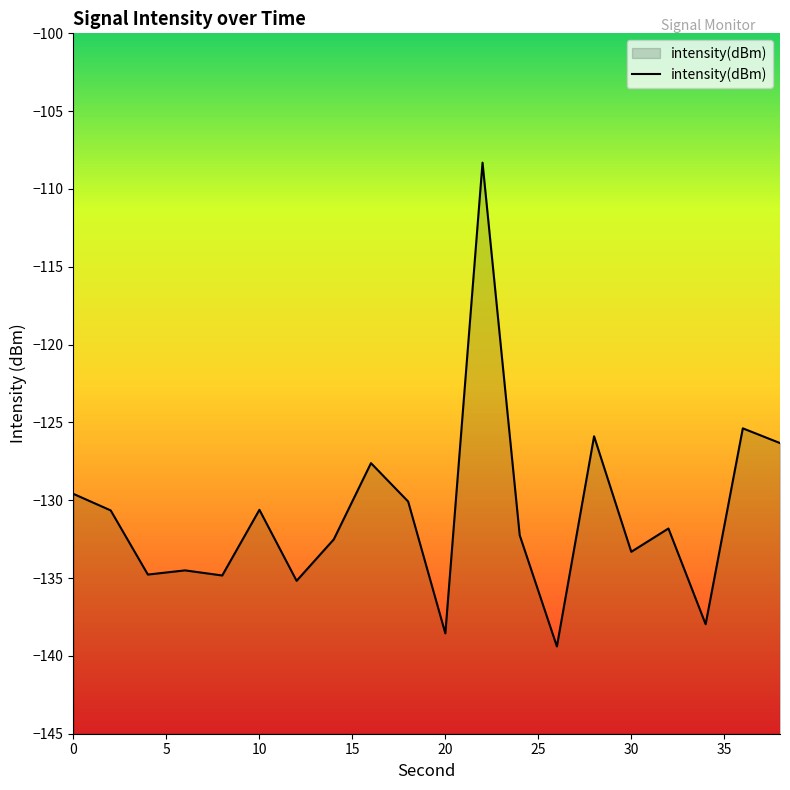

How many interior local peaks (higher than both neighbors) does the data have?

7